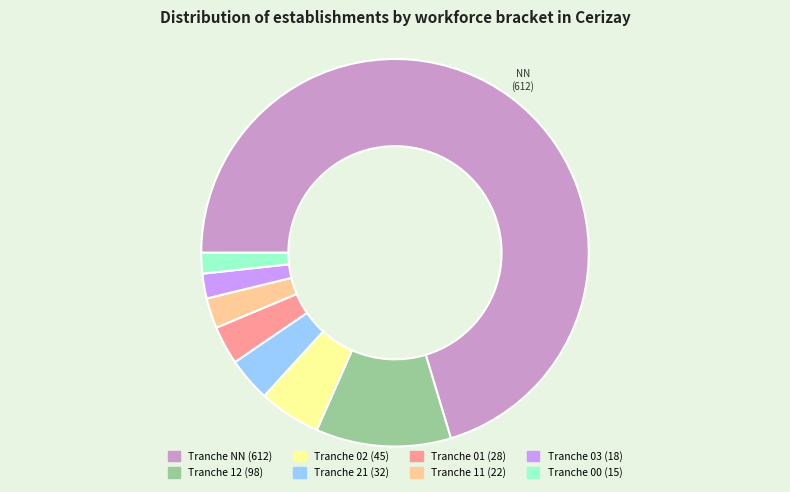

Does any single category account for the majority?

Yes